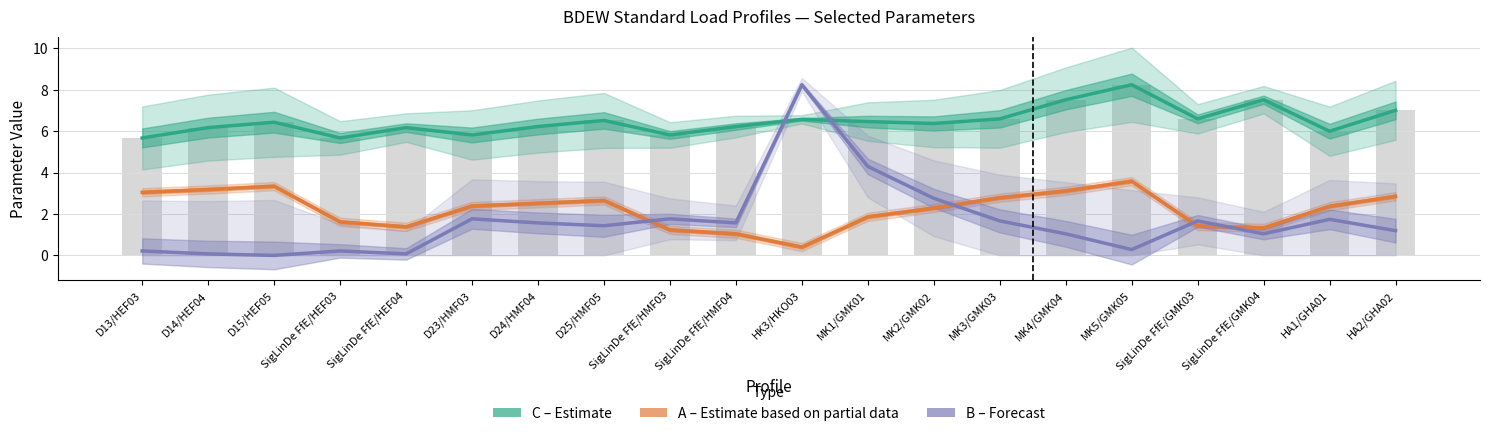

Which category has the highest value across all series?

MK5/GMK05